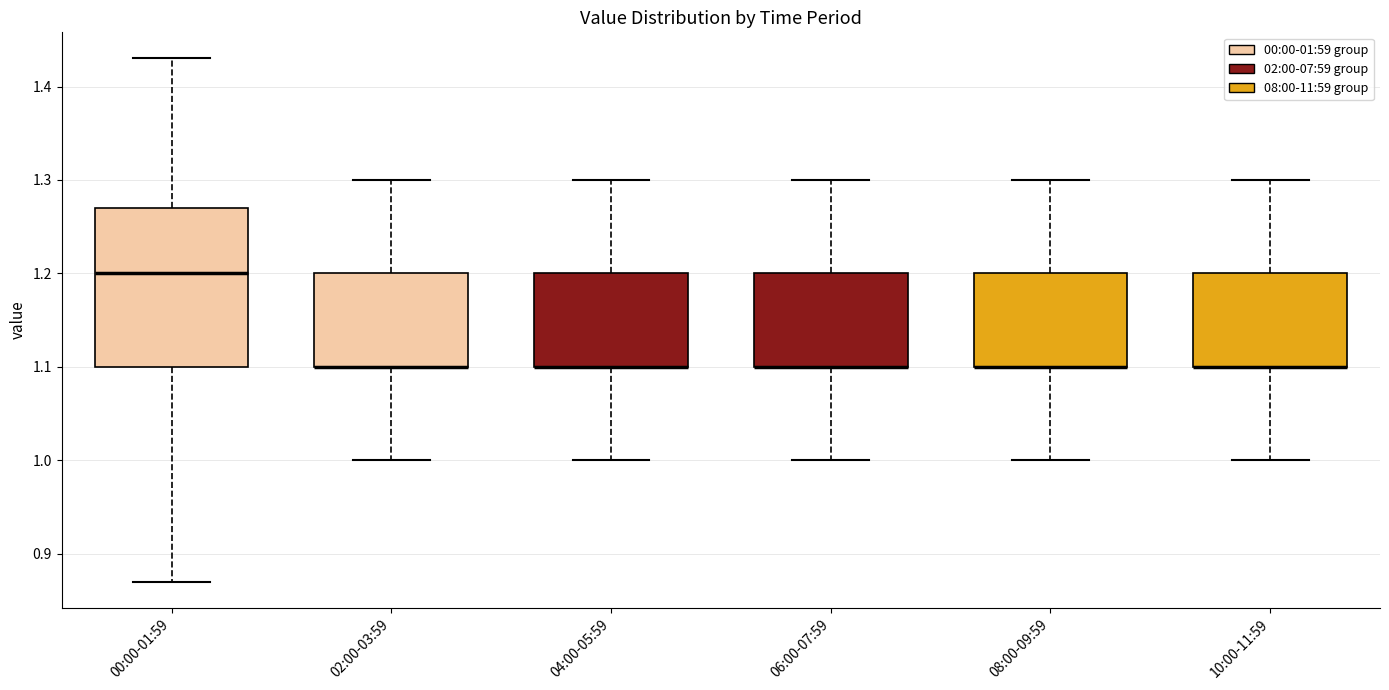

Reading left to right, read every box against the y-axis: the position of its median line, the range the box covers, and the ends of its whiskers. The values are not printed on the chart, so give them approximately, as read against the axis.

00:00-01:59: median 1.20, box 1.10 to 1.27, whiskers 0.87 to 1.43
02:00-03:59: median 1.10 (drawn on the box's lower edge), box 1.10 to 1.20, whiskers 1.00 to 1.30
04:00-05:59: median 1.10 (drawn on the box's lower edge), box 1.10 to 1.20, whiskers 1.00 to 1.30
06:00-07:59: median 1.10 (drawn on the box's lower edge), box 1.10 to 1.20, whiskers 1.00 to 1.30
08:00-09:59: median 1.10 (drawn on the box's lower edge), box 1.10 to 1.20, whiskers 1.00 to 1.30
10:00-11:59: median 1.10 (drawn on the box's lower edge), box 1.10 to 1.20, whiskers 1.00 to 1.30